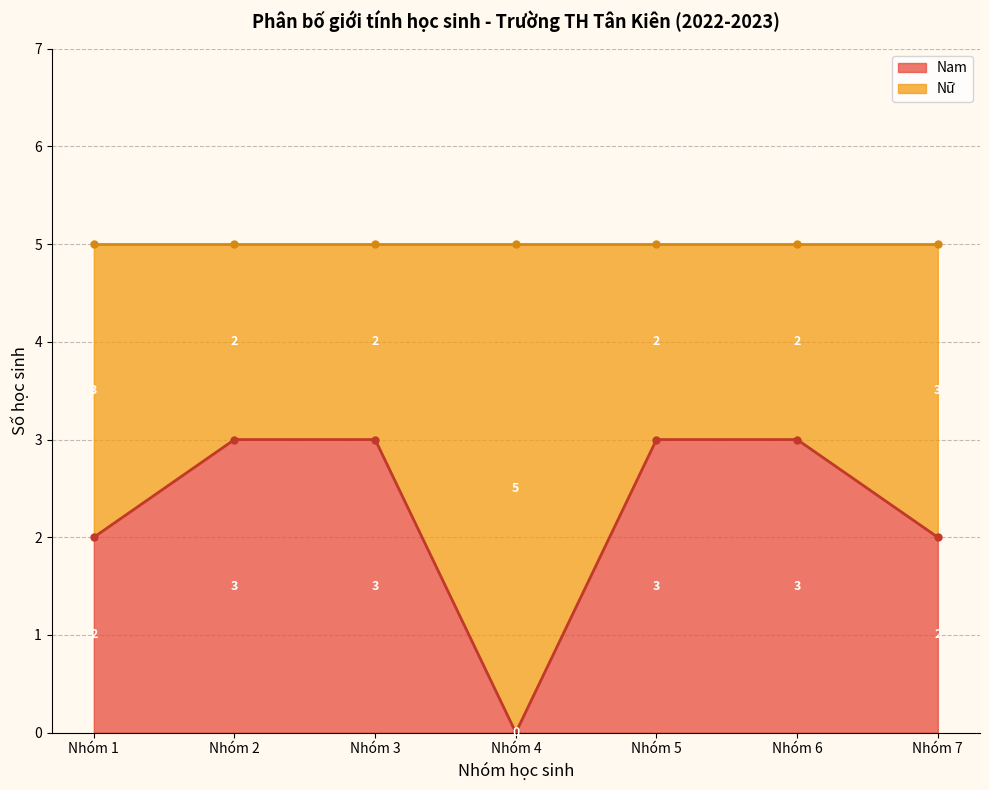

What are all the series names shown in the legend?

Nam, Nữ